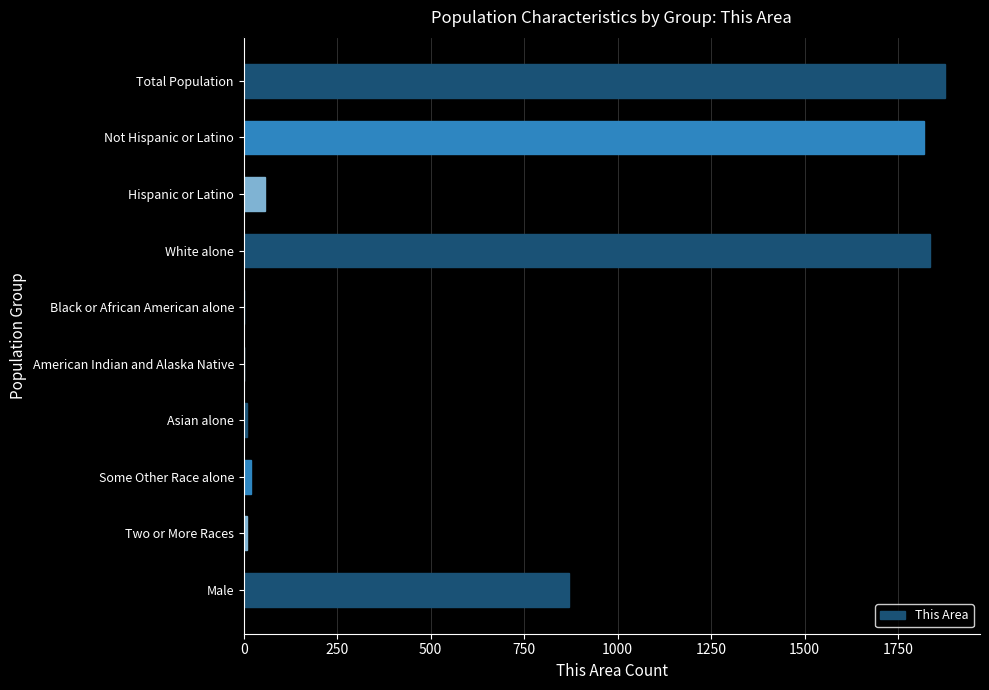

Which has a higher value, Two or More Races or Hispanic or Latino?

Hispanic or Latino